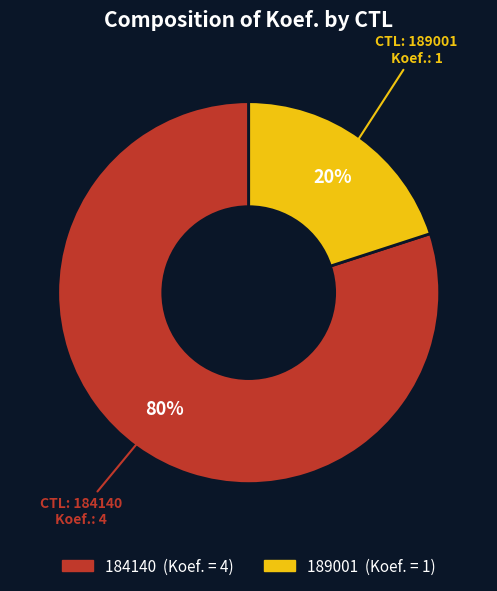

What is the ratio of the value at 184140 to the value at 189001?

4.0